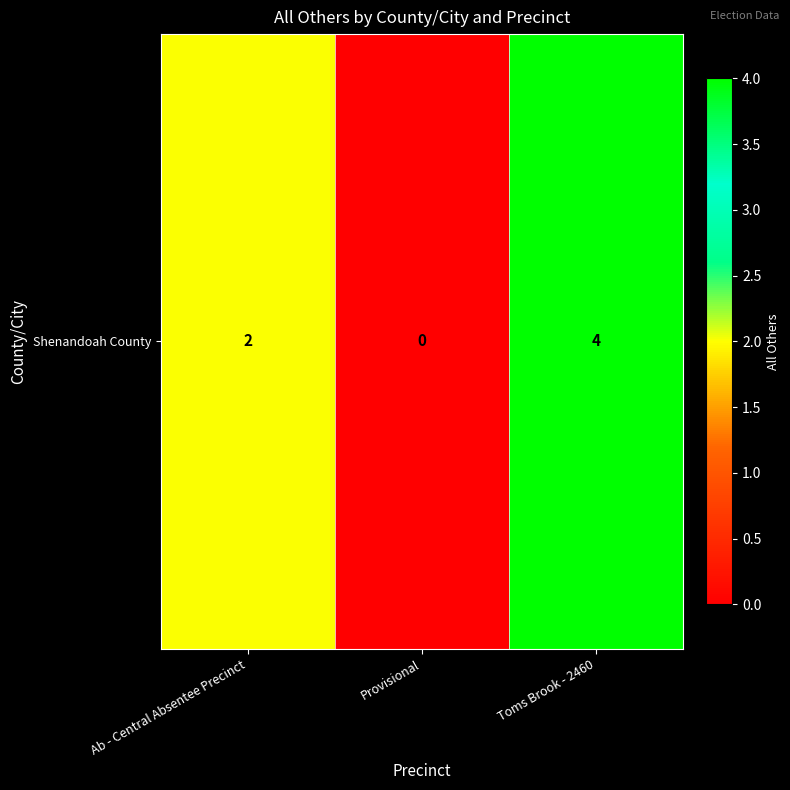

Reading left to right, transcribe all the data shown in this chart.

Ab - Central Absentee Precinct=2	Provisional=0	Toms Brook - 2460=4